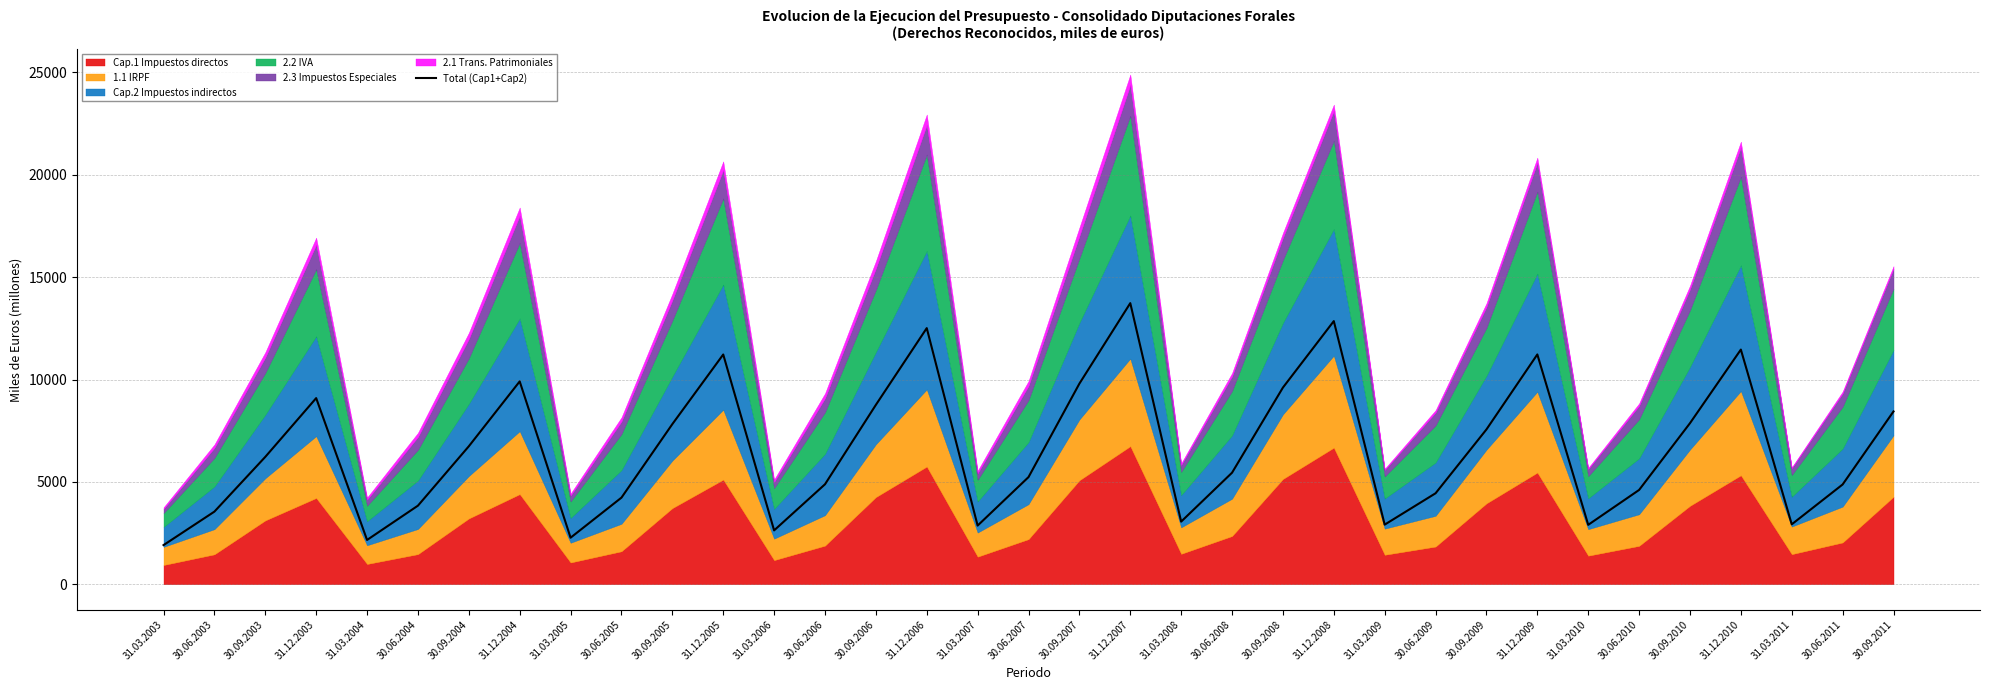

What is the difference between the values at 31.03.2011 and 30.09.2003?

3295.3